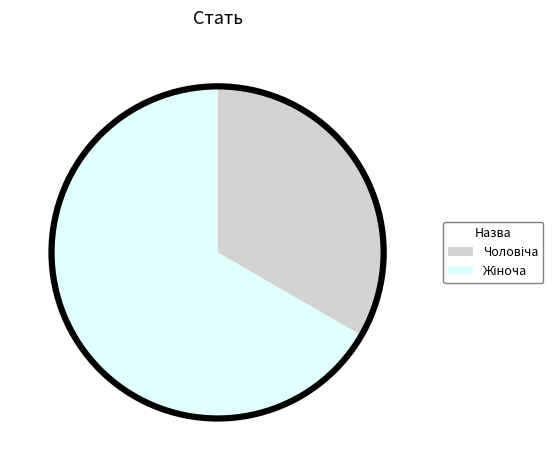

Is there a majority slice in this chart?

Yes